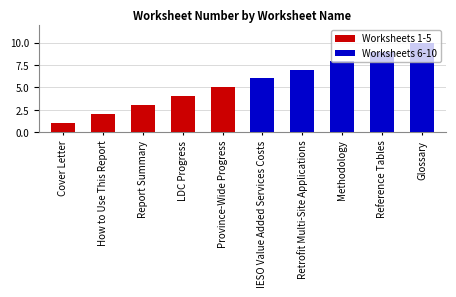

Where is Worksheets 1-5 nearest to the value 3?

Report Summary